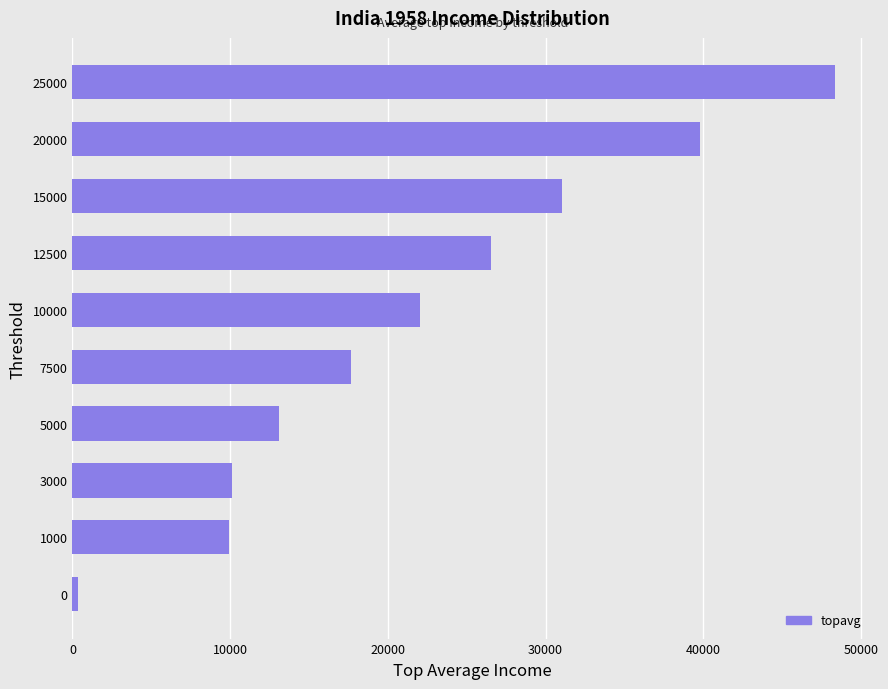

What is the sum of all values?

218924.6